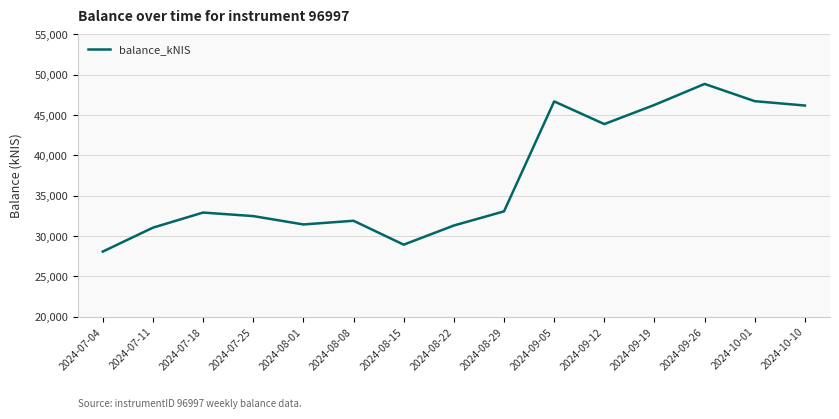

Is it true that the value at 2024-07-25 is 11786.8?

False